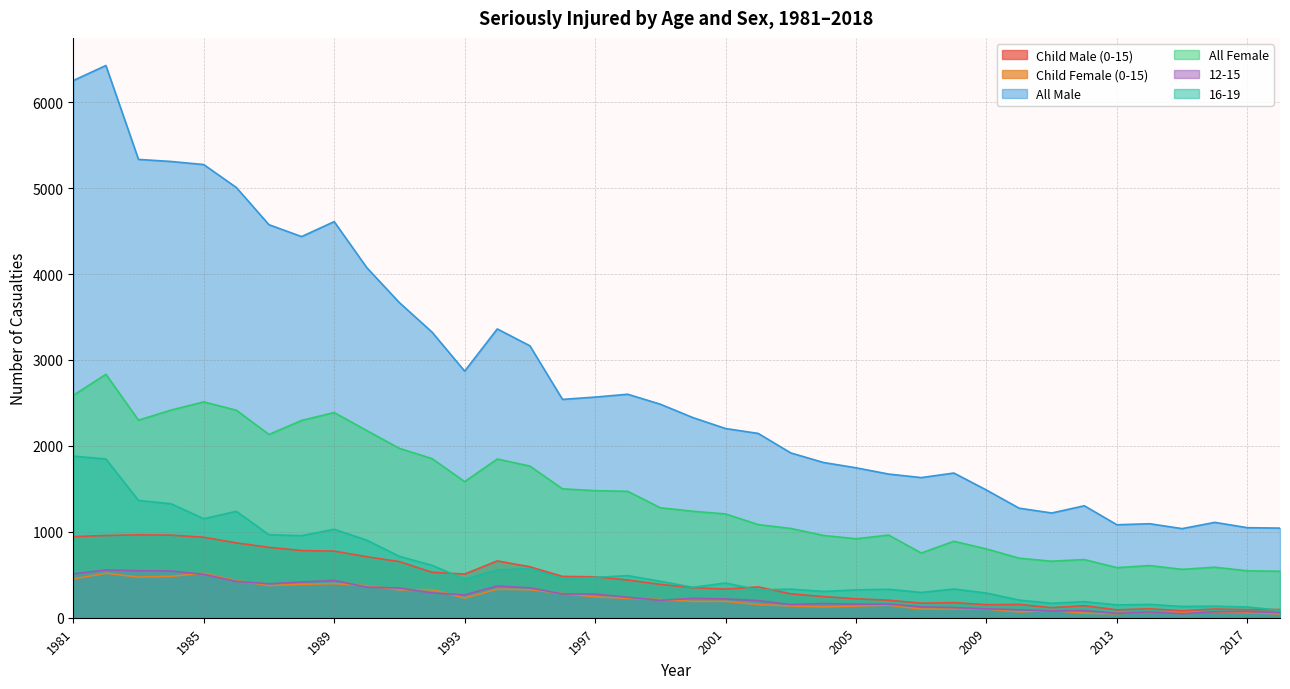

What is the spread (max minus min) of values at 2018?

997